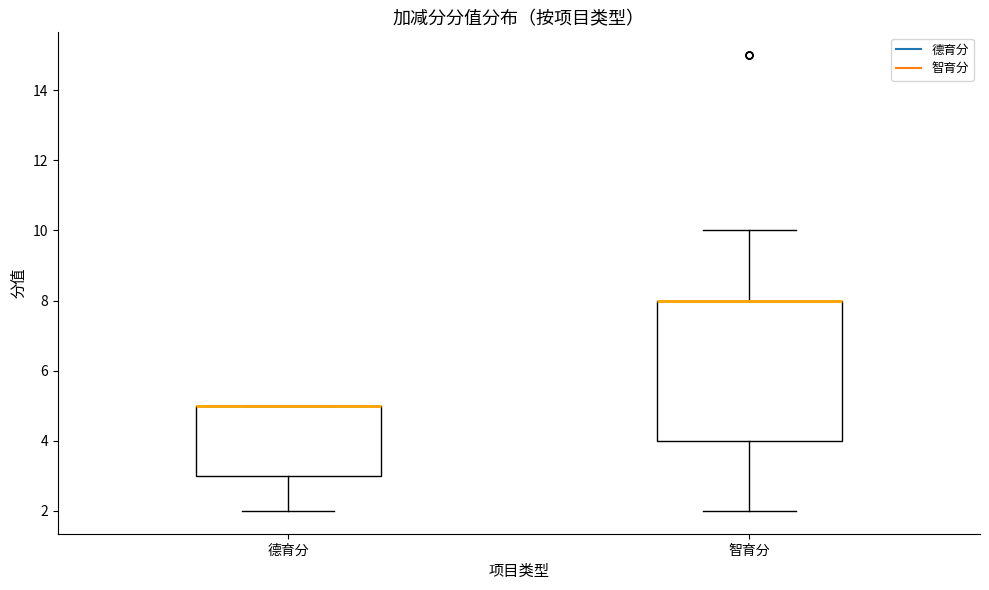

Which box is the tallest, from its lower edge to its upper edge?

智育分